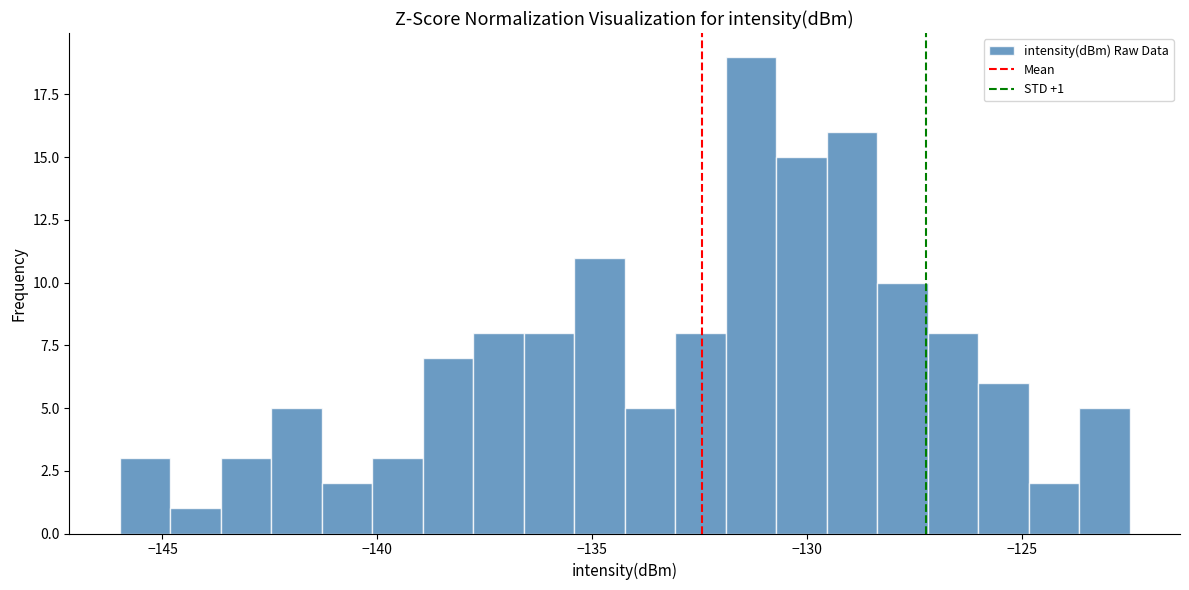

Around what value on the x-axis is the tallest bar? Give the approximate position of its centre, as read against the axis.

-131.5